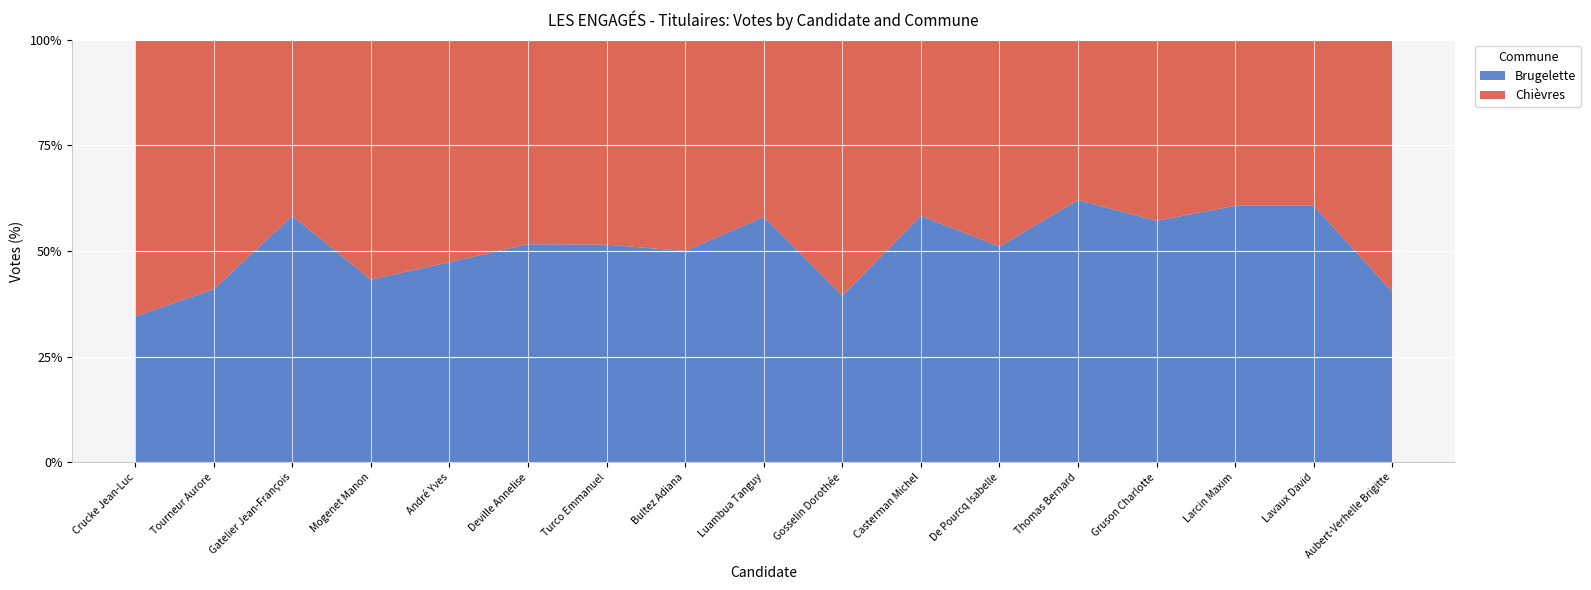

Reading left to right, extract all data points from this chart.

Brugelette: Crucke Jean-Luc=135	Tourneur Aurore=41	Gatelier Jean-François=28	Mogenet Manon=32	André Yves=18	Deville Annelise=32	Turco Emmanuel=17	Bultez Adiana=24	Luambua Tanguy=18	Gosselin Dorothée=26	Casterman Michel=21	De Pourcq Isabelle=24	Thomas Bernard=18	Gruson Charlotte=28	Larcin Maxim=17	Lavaux David=17	Aubert-Verhelle Brigitte=21
Chièvres: Crucke Jean-Luc=256	Tourneur Aurore=59	Gatelier Jean-François=20	Mogenet Manon=42	André Yves=20	Deville Annelise=30	Turco Emmanuel=16	Bultez Adiana=24	Luambua Tanguy=13	Gosselin Dorothée=40	Casterman Michel=15	De Pourcq Isabelle=23	Thomas Bernard=11	Gruson Charlotte=21	Larcin Maxim=11	Lavaux David=11	Aubert-Verhelle Brigitte=31